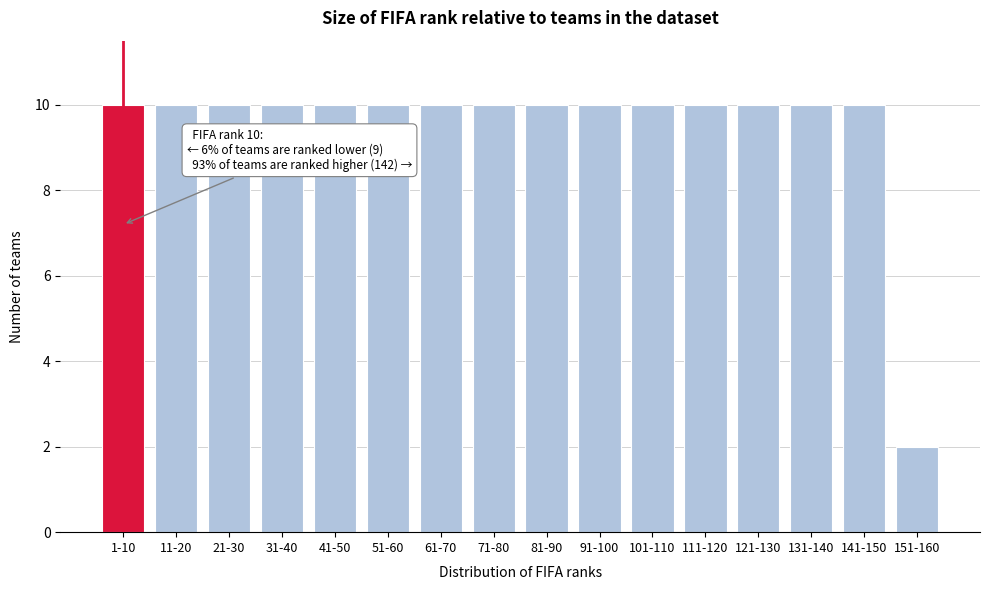

Reading left to right, what are all the values shown in this chart?

1-10=10	11-20=10	21-30=10	31-40=10	41-50=10	51-60=10	61-70=10	71-80=10	81-90=10	91-100=10	101-110=10	111-120=10	121-130=10	131-140=10	141-150=10	151-160=2